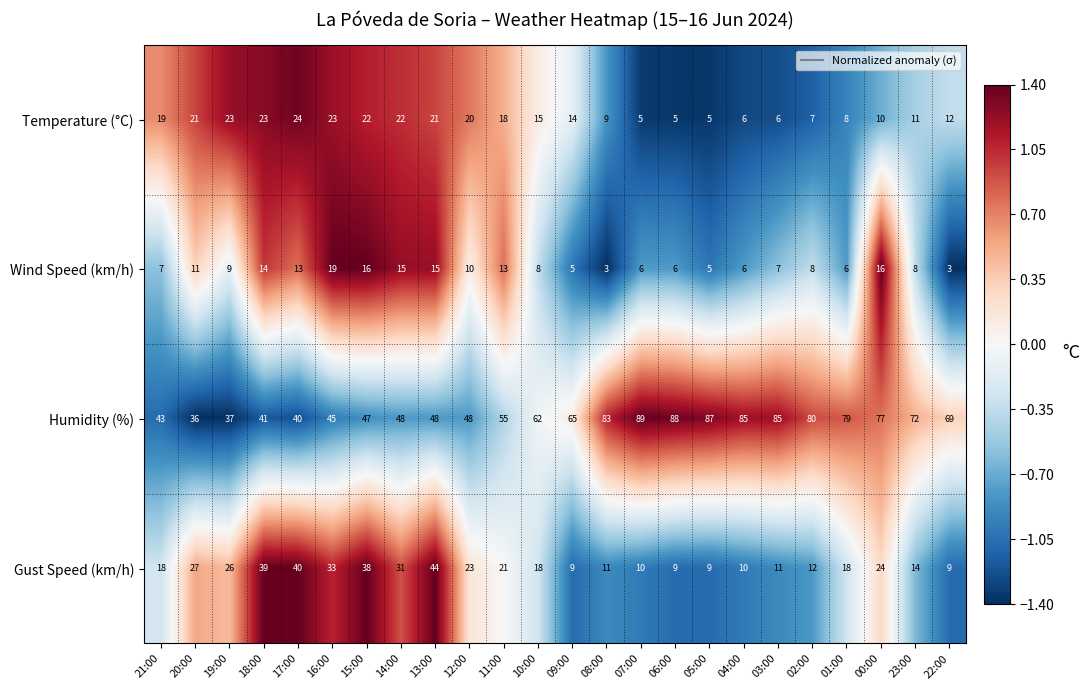

Which series changed the most between 18:00 and 09:00?

Gust Speed (km/h)